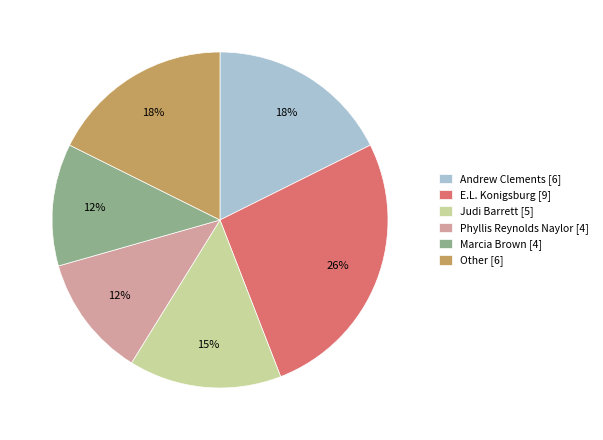

To the nearest percent, what is the average slice percentage?

17%